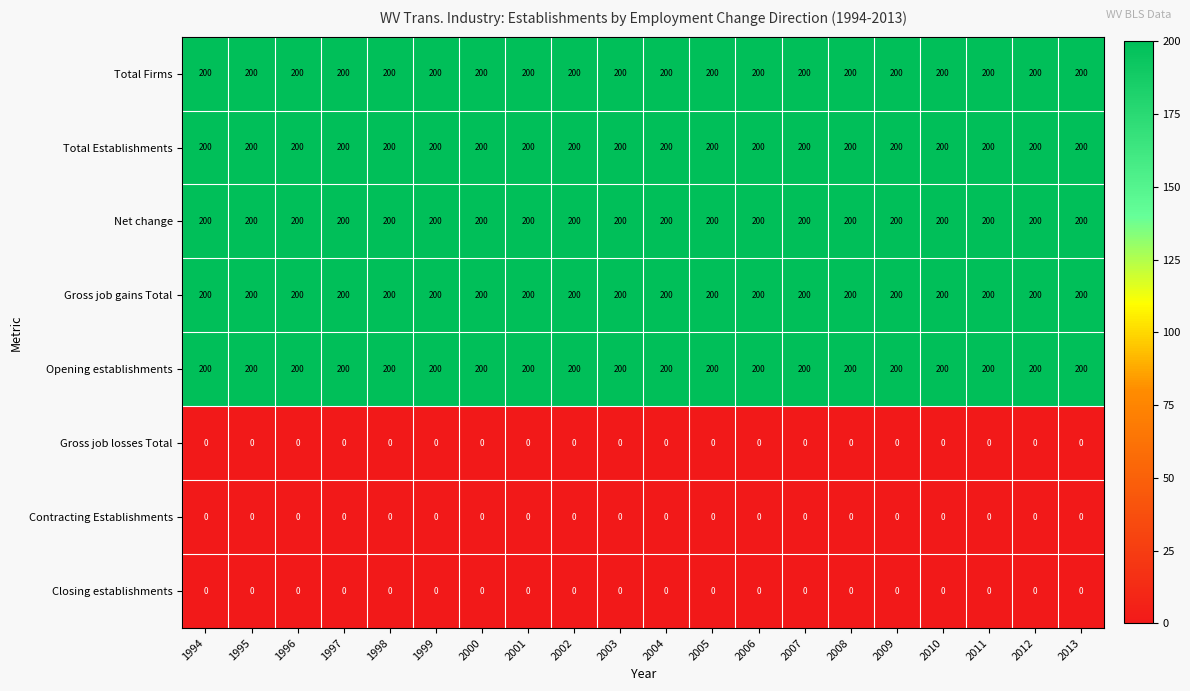

What is the maximum value for Gross job gains Total?

200